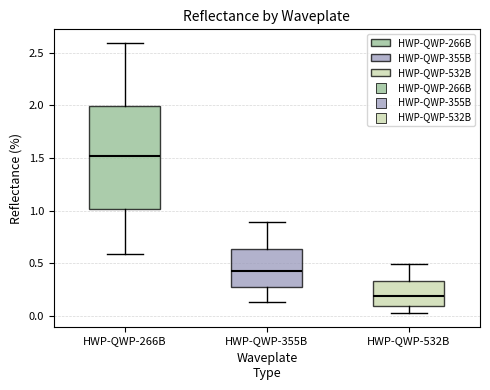

Which box is the tallest, from its lower edge to its upper edge?

HWP-QWP-266B